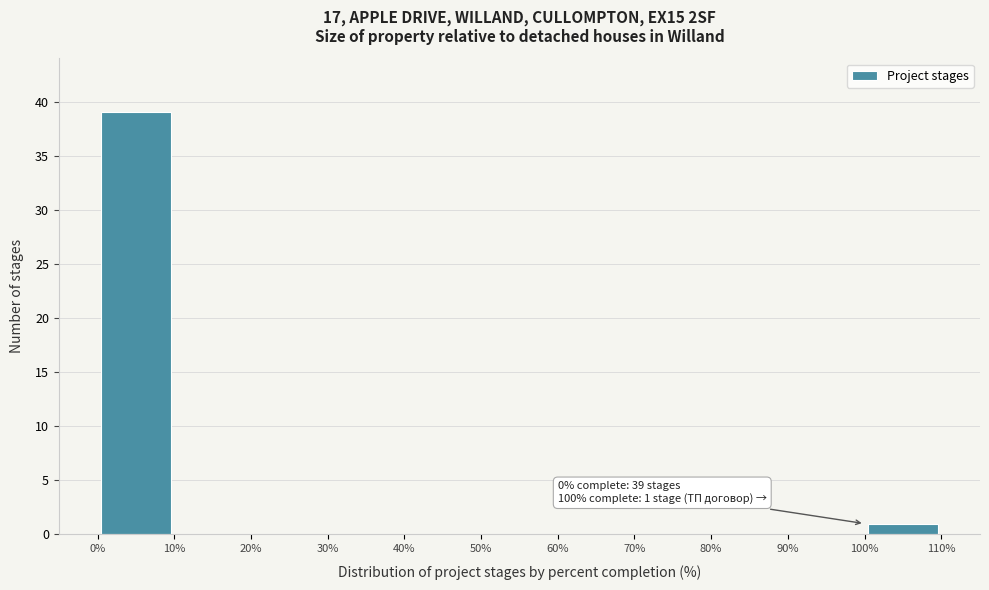

Over which range of the x-axis is the bar tallest?

0% to 10%